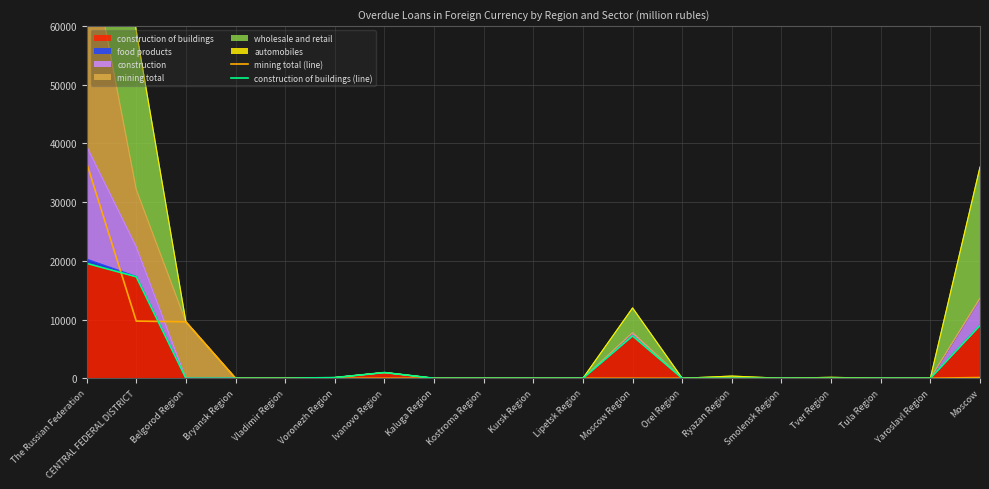

At which category is the sum across all series the highest?

The Russian Federation